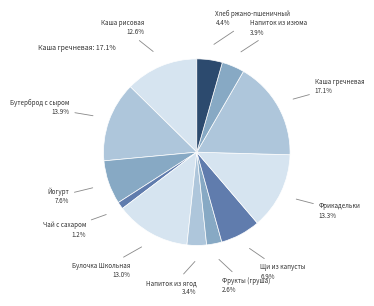

Combined, do Каша гречневая and Йогурт account for over 50%?

No